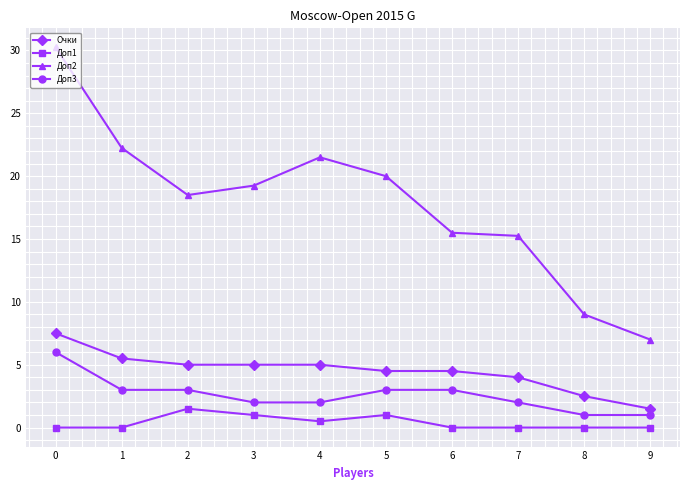

What are all the series names shown in the legend?

Очки, Доп1, Доп2, Доп3